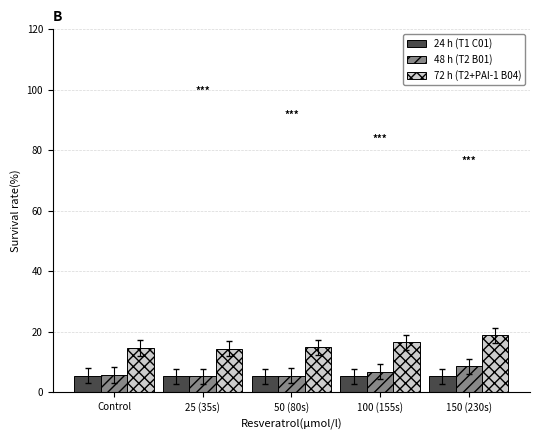

What are all the series names shown in the legend?

24 h (T1 C01), 48 h (T2 B01), 72 h (T2+PAI-1 B04)